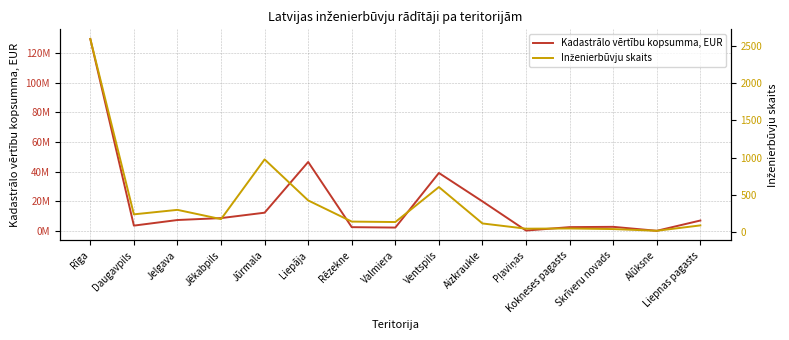

What is the greatest value displayed?

129520476